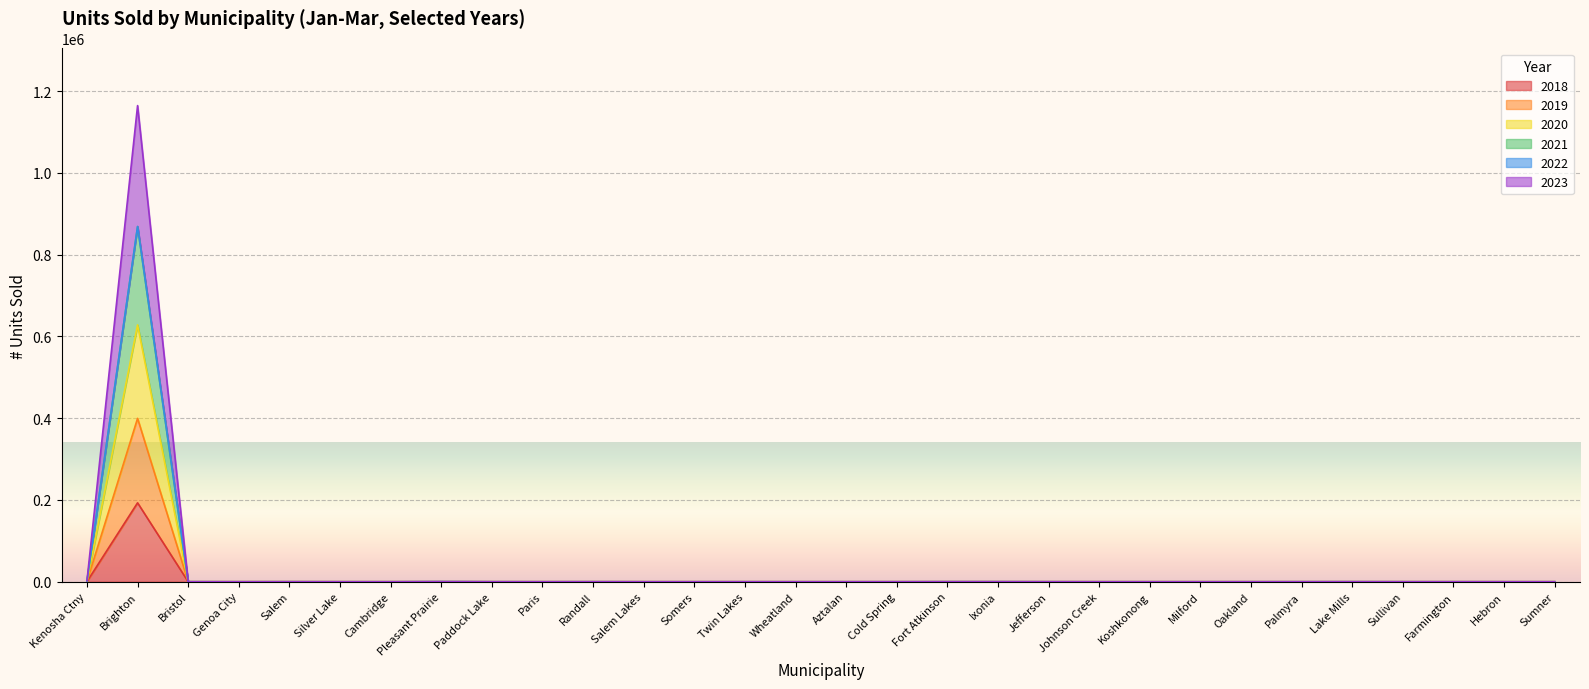

What is the average value of the 2020 series?

21002